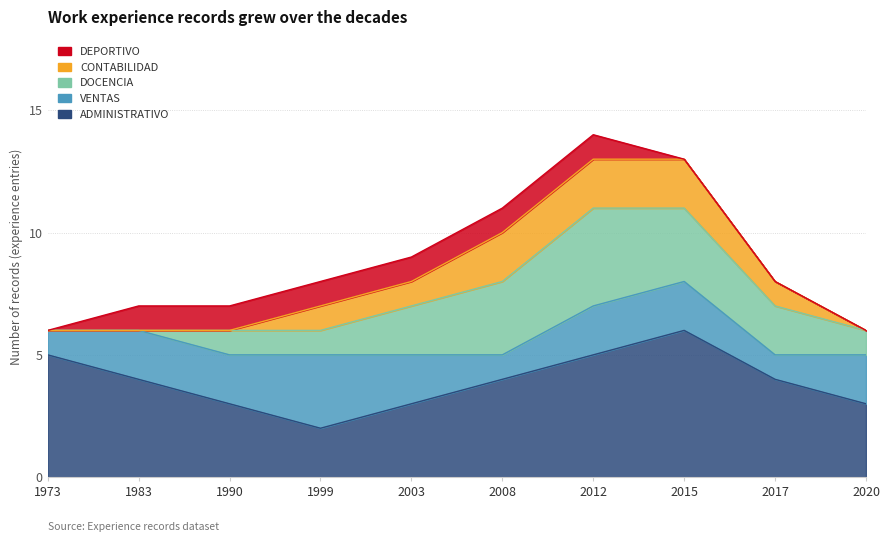

Is it true that DEPORTIVO equals -1 at 1973?

False